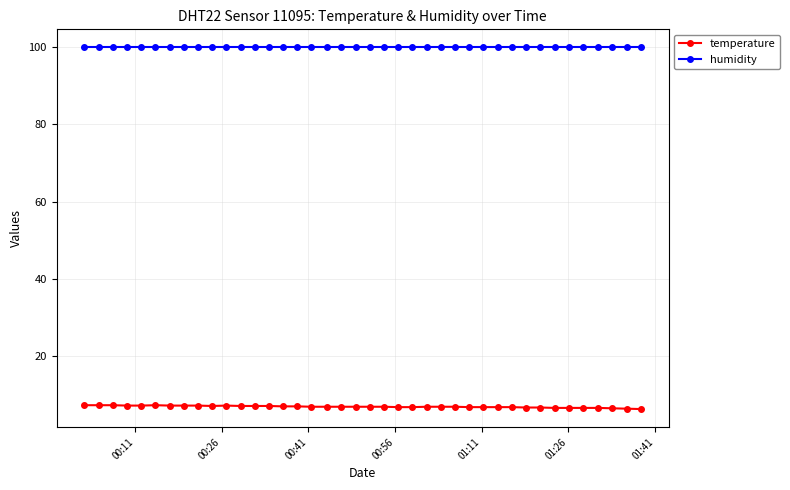

What is the maximum value for humidity?

99.9